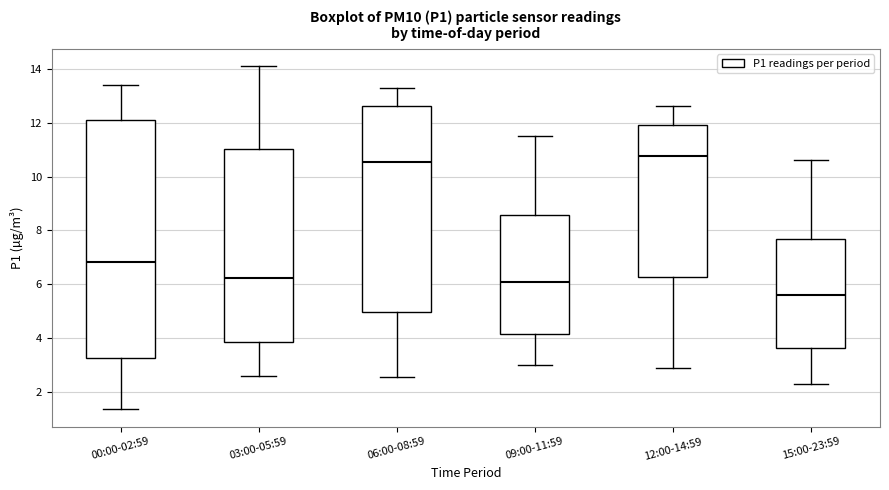

Reading left to right, read every box against the y-axis: the position of its median line, the range the box covers, and the ends of its whiskers. The values are not printed on the chart, so give them approximately, as read against the axis.

00:00-02:59: median 6.8, box 3.2 to 12.2, whiskers 1.4 to 13.4
03:00-05:59: median 6.2, box 3.8 to 11.0, whiskers 2.6 to 14.2
06:00-08:59: median 10.6, box 5.0 to 12.6, whiskers 2.6 to 13.4
09:00-11:59: median 6.2, box 4.2 to 8.6, whiskers 3.0 to 11.6
12:00-14:59: median 10.8, box 6.2 to 12.0, whiskers 3.0 to 12.6
15:00-23:59: median 5.6, box 3.6 to 7.6, whiskers 2.4 to 10.6